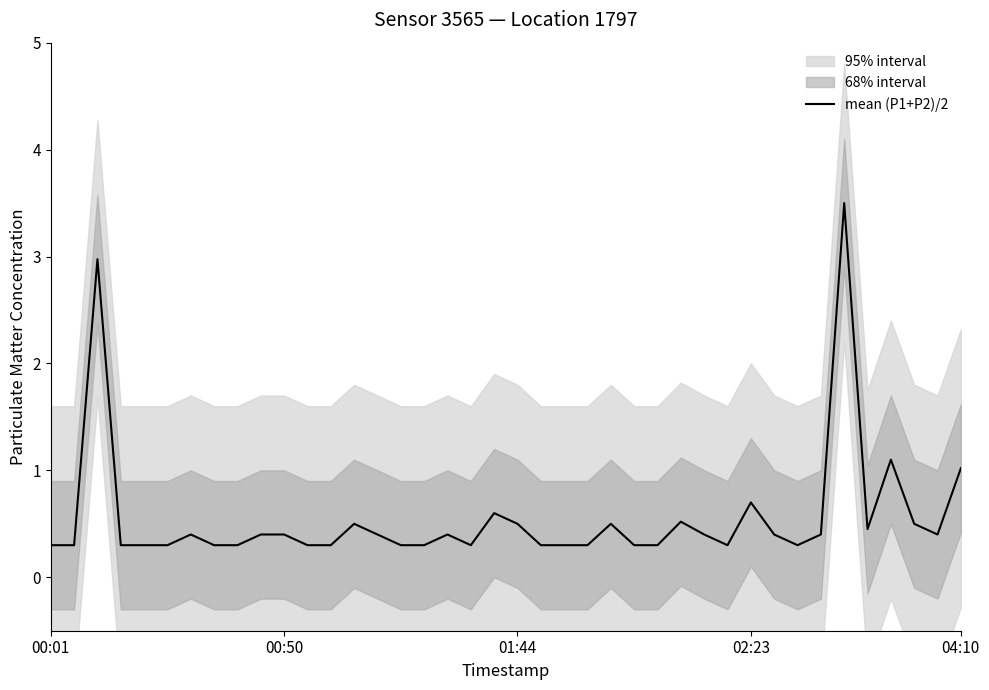

Count the number of categories in the chart.

40